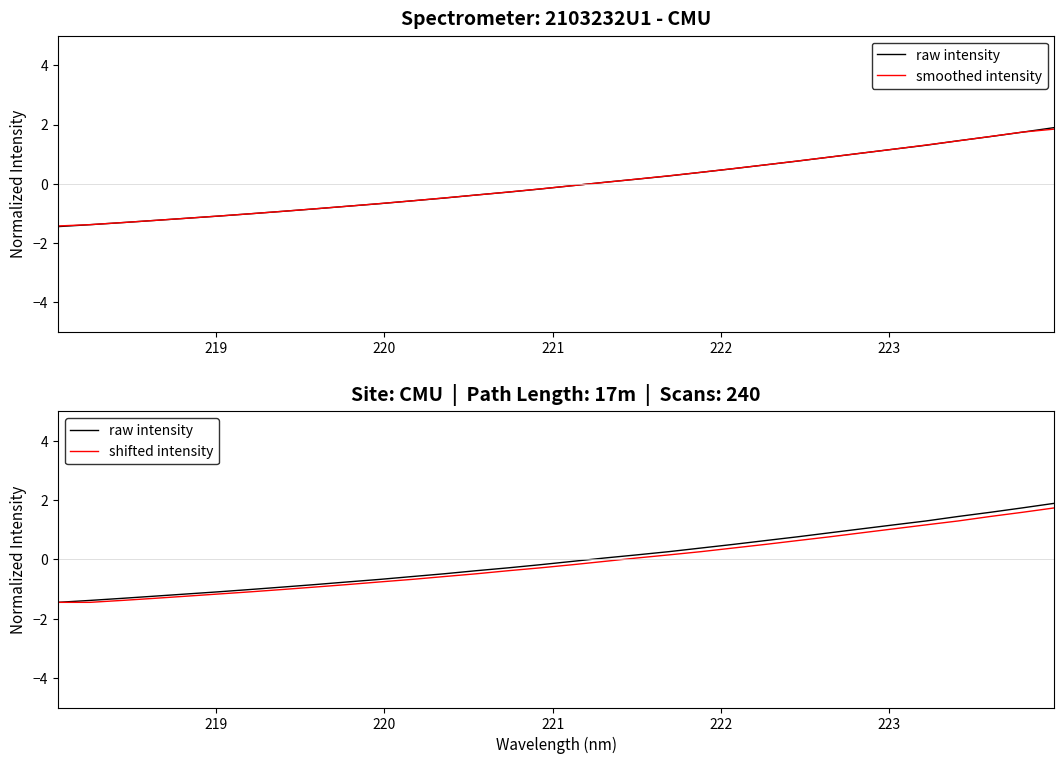

How many negative values does the shifted intensity series have?

18